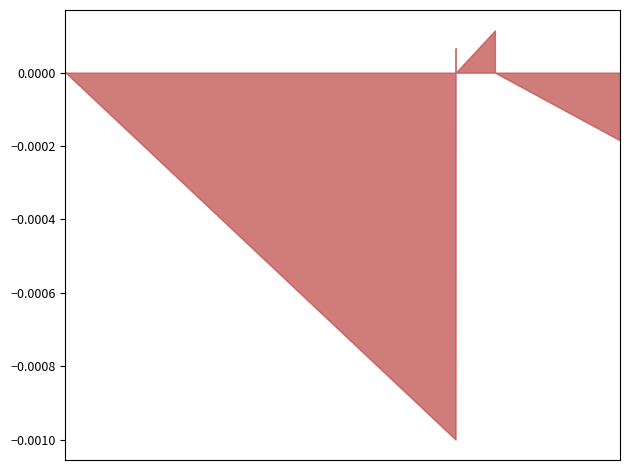

How many interior local peaks (higher than both neighbors) does the data have?

3